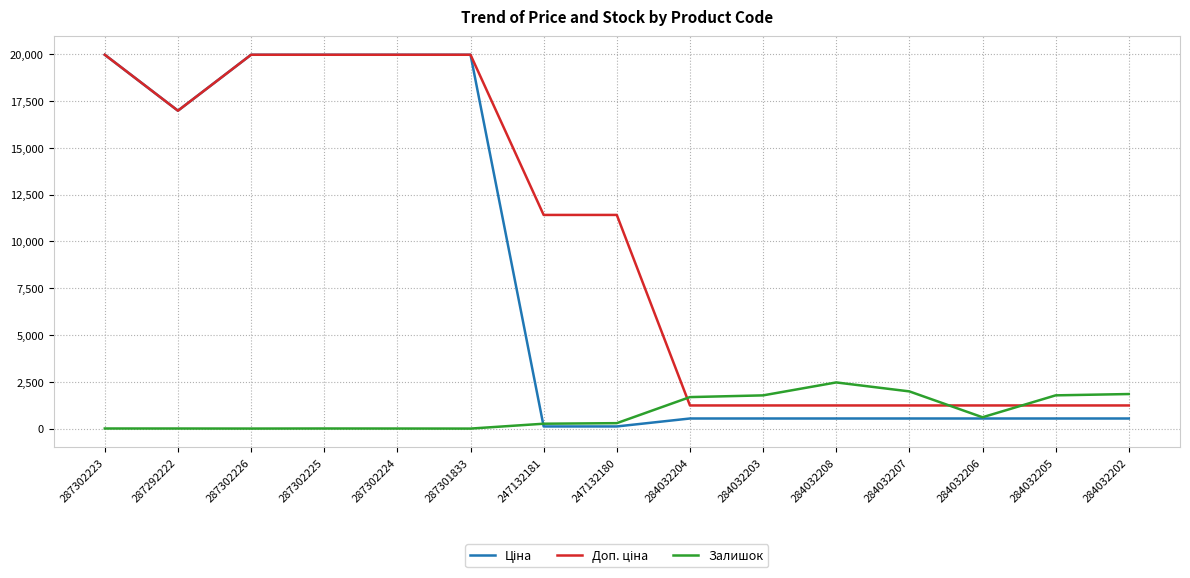

What is the greatest value displayed?

19964.2